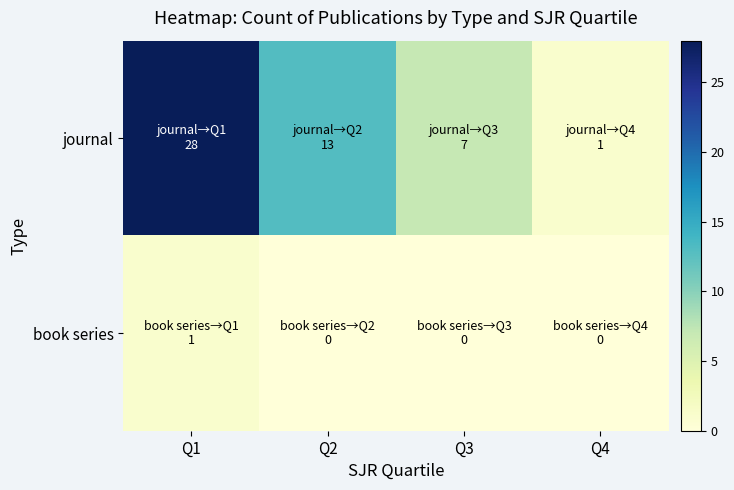

What is the greatest value displayed?

28